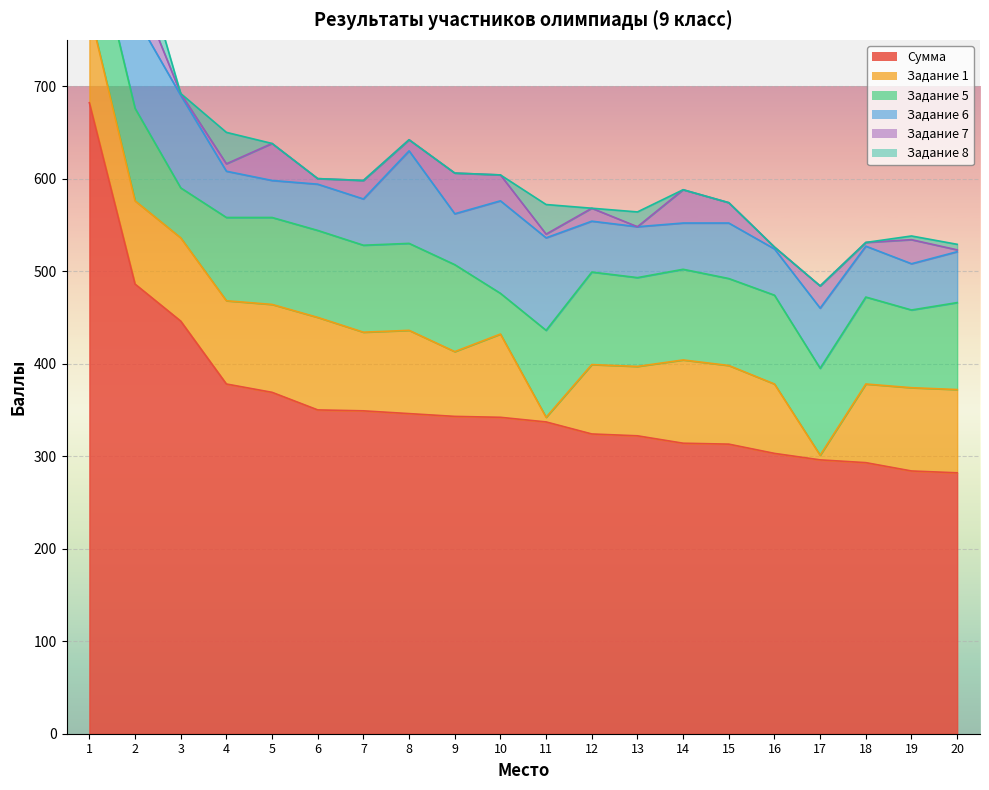

At which category does the chart reach its minimum across all series?

13